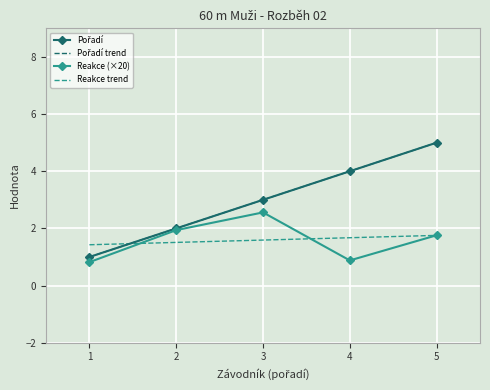

At how many categories does at least one series exceed 4?

2